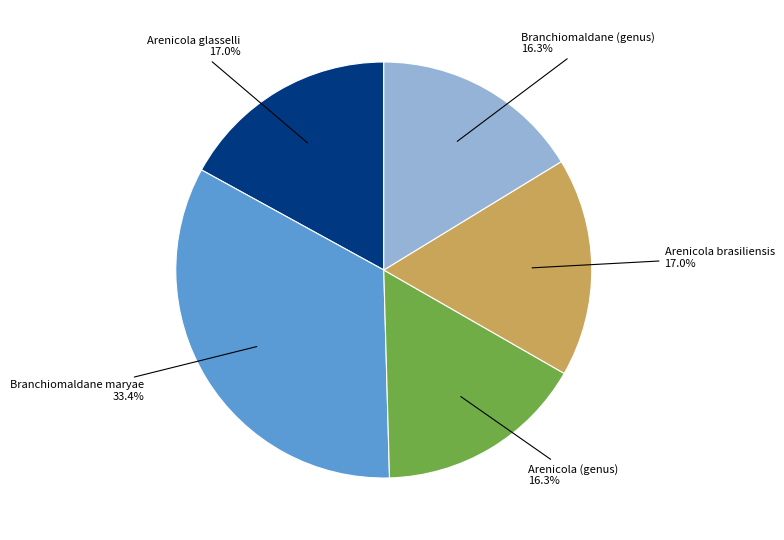

Count the number of slices in the pie.

5